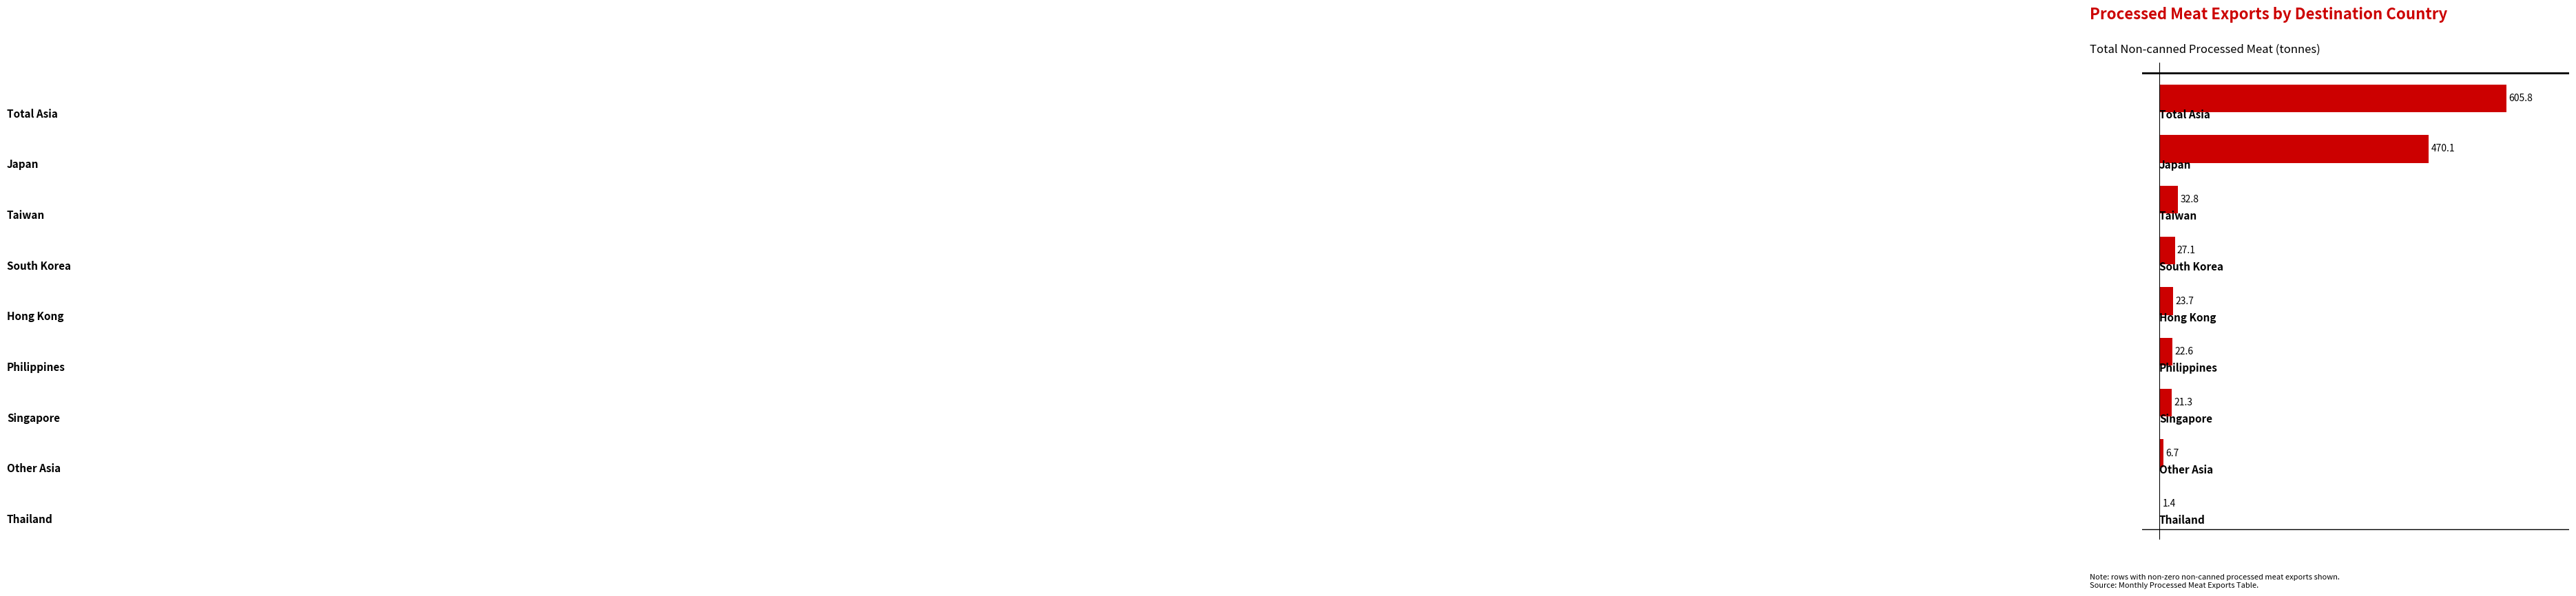

What is the maximum value shown in the chart?

605.8